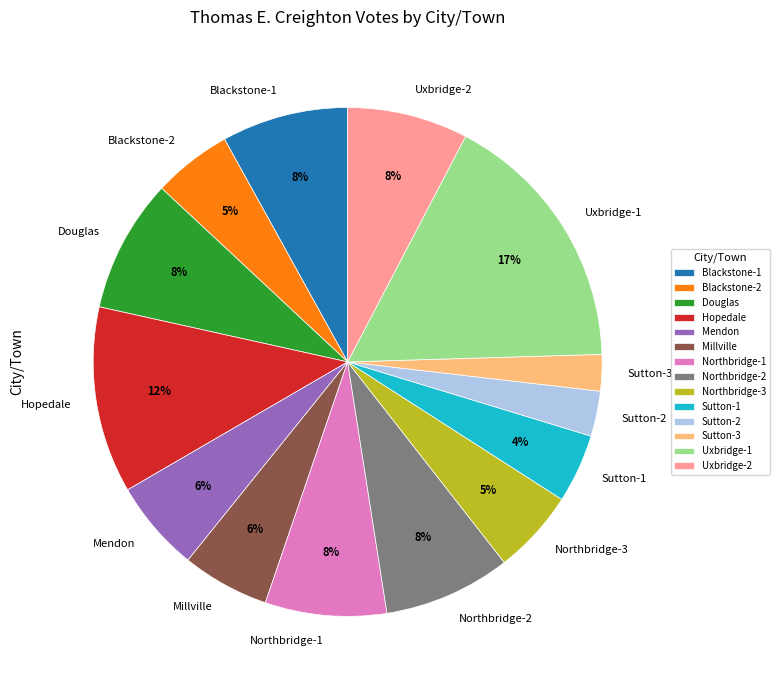

To the nearest percent, what percentage of the pie is Mendon?

6%